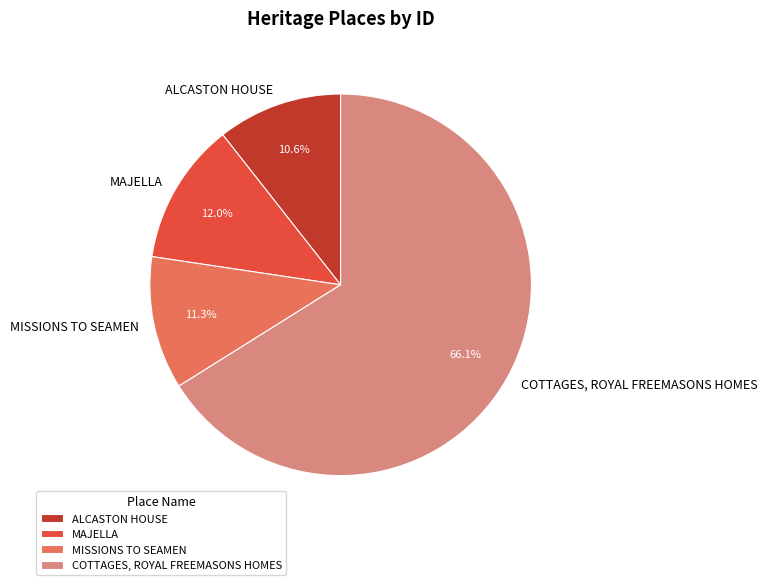

Which has a higher value, ALCASTON HOUSE or MISSIONS TO SEAMEN?

MISSIONS TO SEAMEN